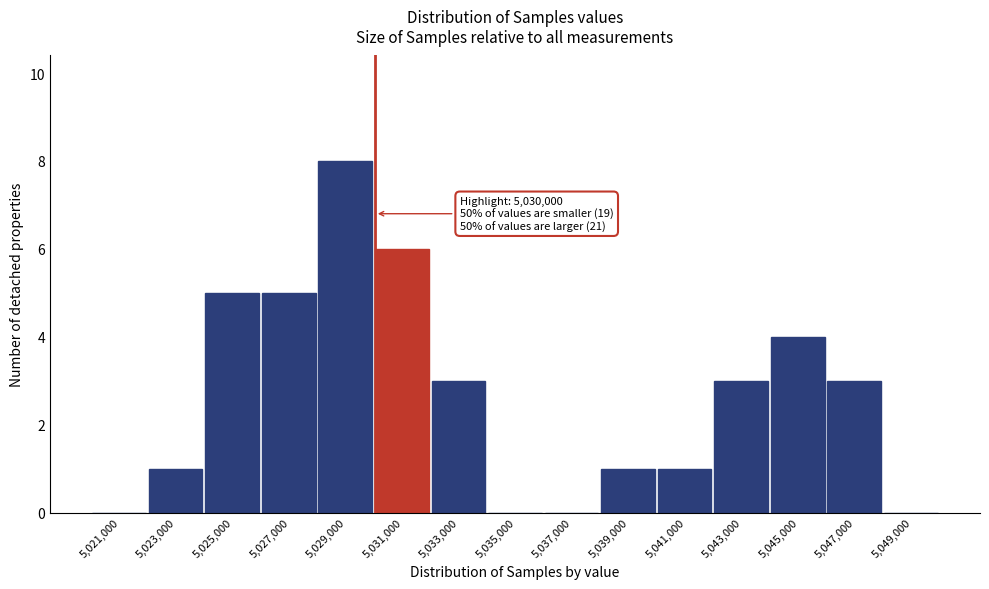

Which range on the x-axis has the tallest bar?

5028000 to 5030000